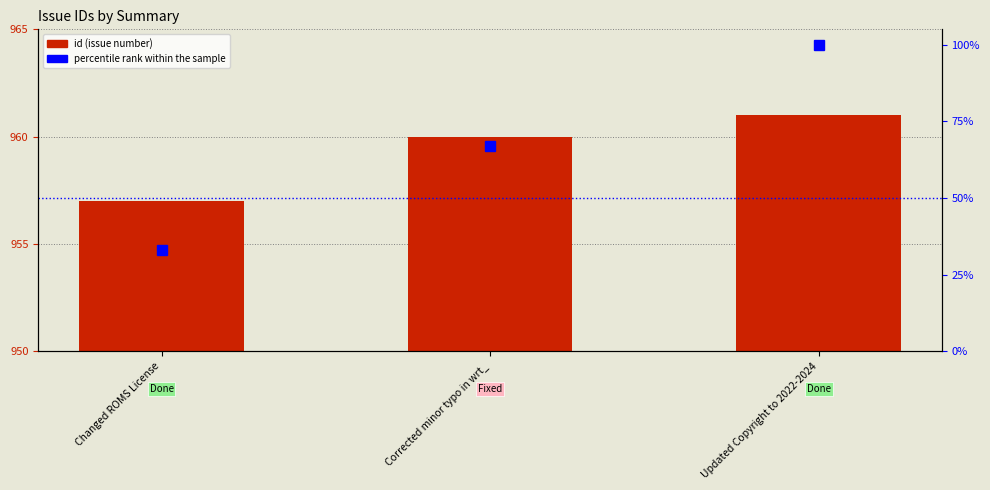

List the labels in order of id value, smallest first.

Changed ROMS License, Corrected minor typo in wrt_, Updated Copyright to 2022-2024